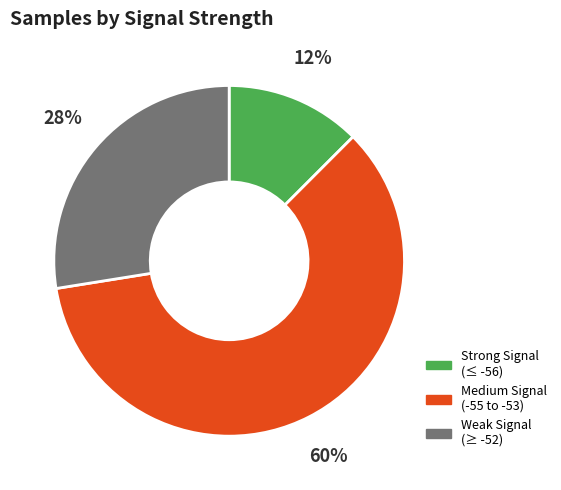

To the nearest percent, what is the average slice percentage?

33%